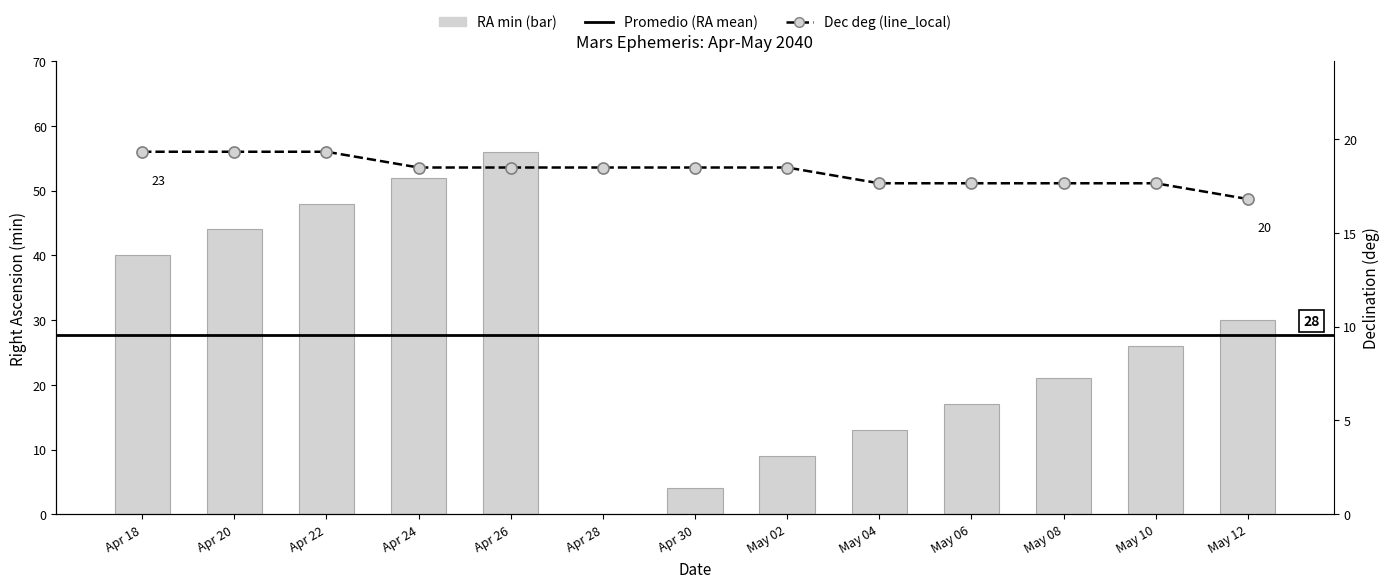

At how many categories does at least one series exceed 31?

13